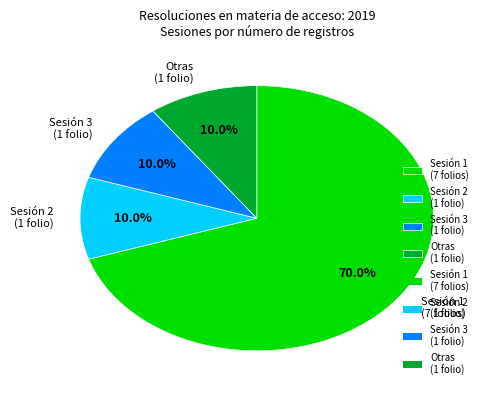

How many slices are in this pie chart?

4